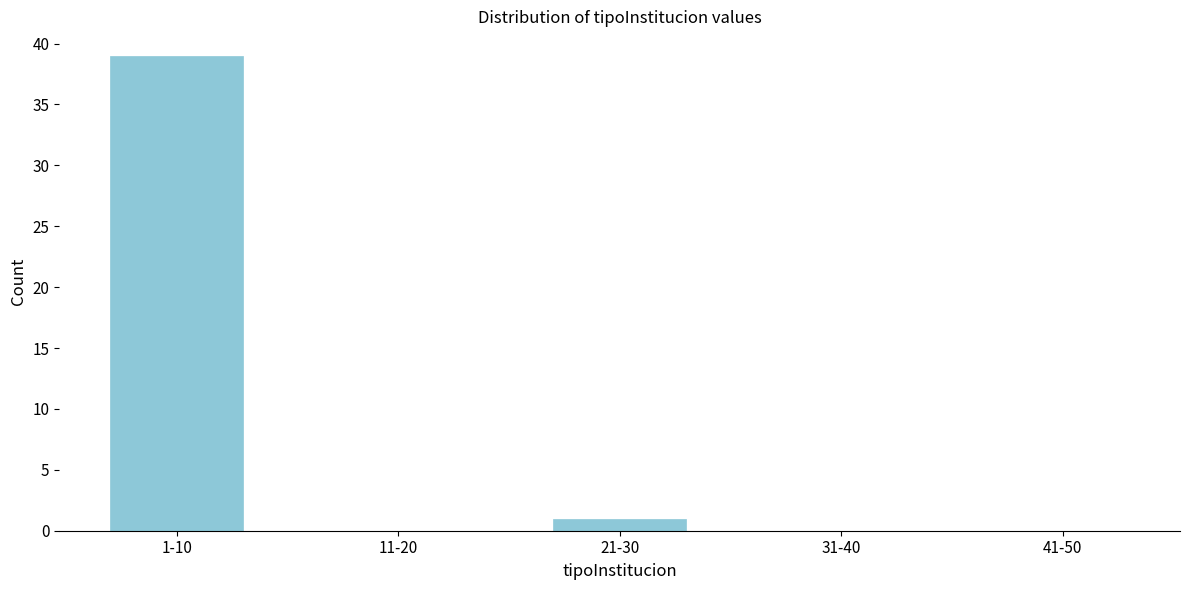

Reading right to left, what are all the values shown in this chart?

41-50=0	31-40=0	21-30=1	11-20=0	1-10=39